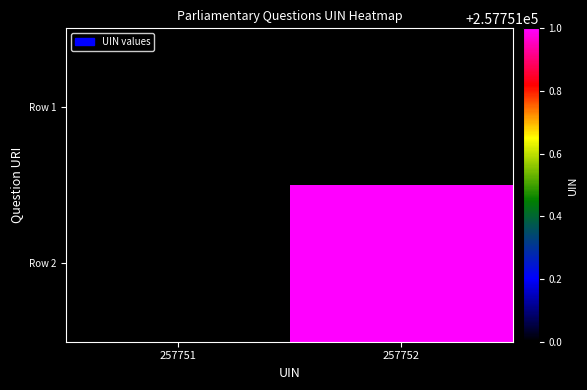

At which label is Row 1 closest to 257751?

257751